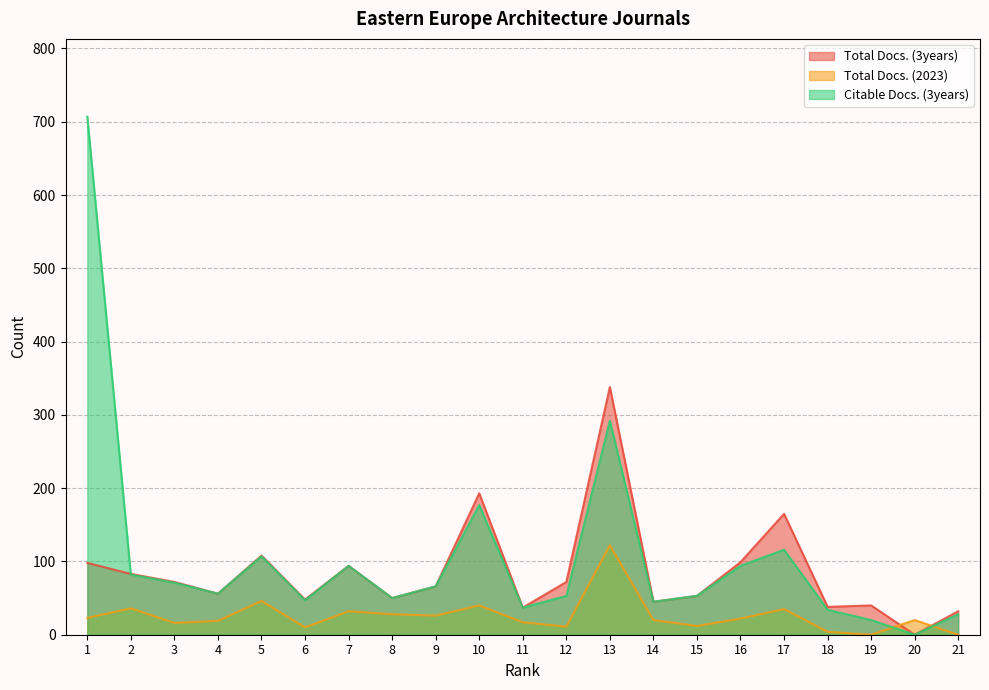

At how many categories does at least one series exceed 327?

2